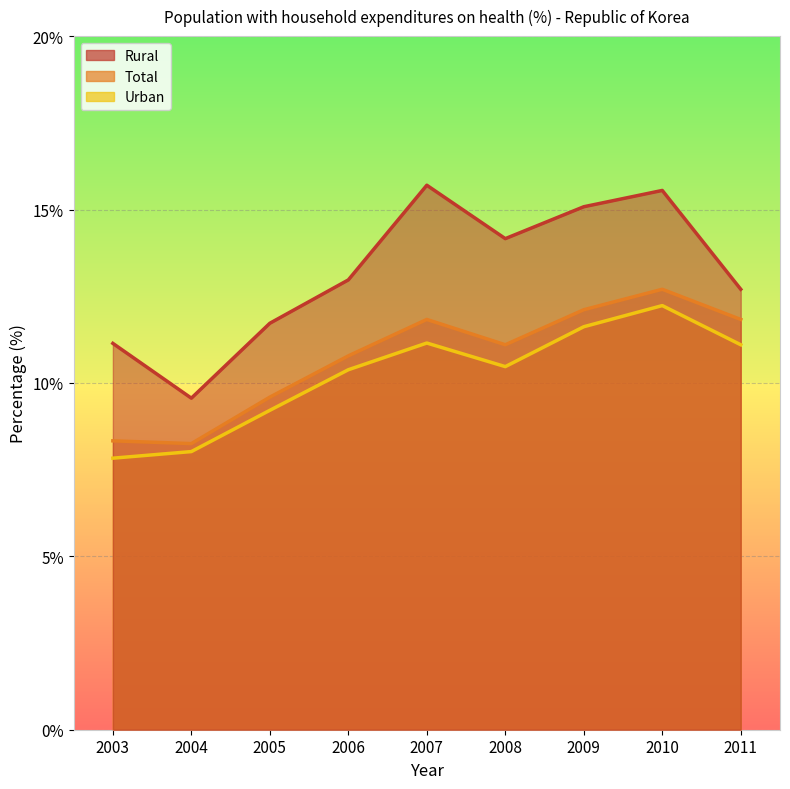

True or false: Rural has more than 0 points higher than both neighbors.

True